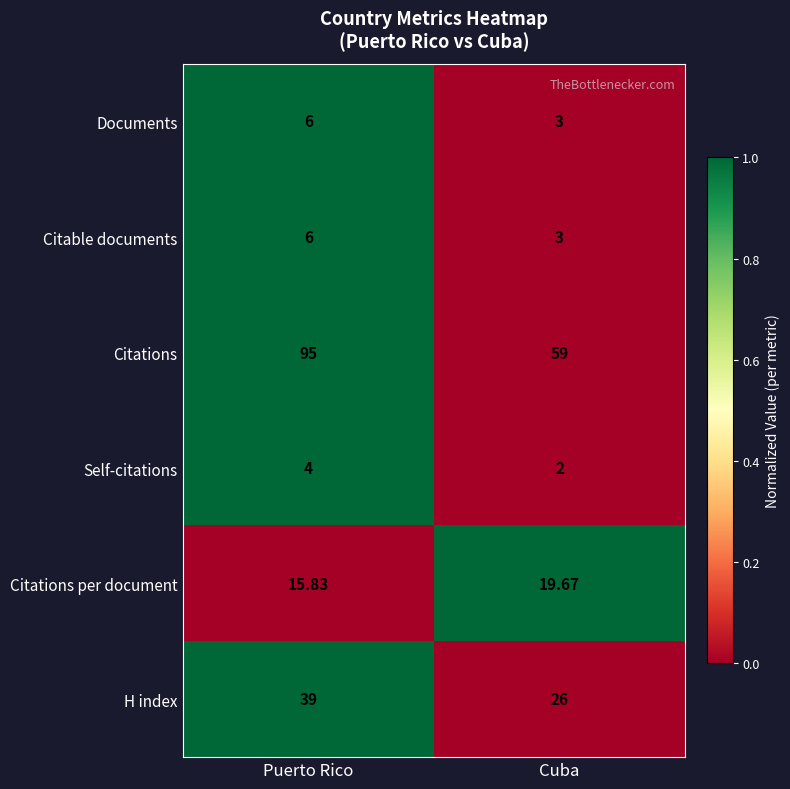

Between Puerto Rico and Cuba, which series saw the biggest shift?

Citations